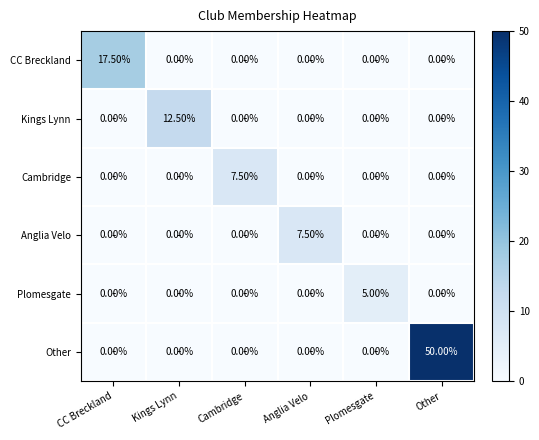

At which category is the sum across all series the highest?

Other